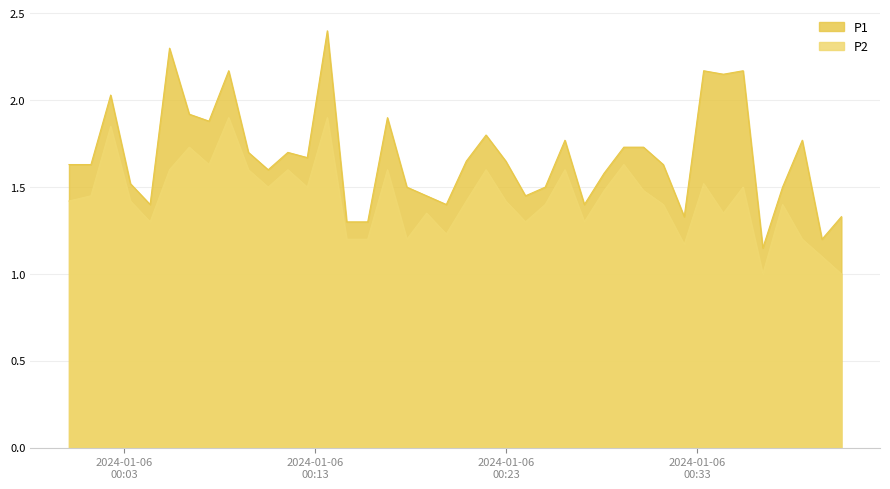

True or false: P1 and P2 intersect in this chart.

False